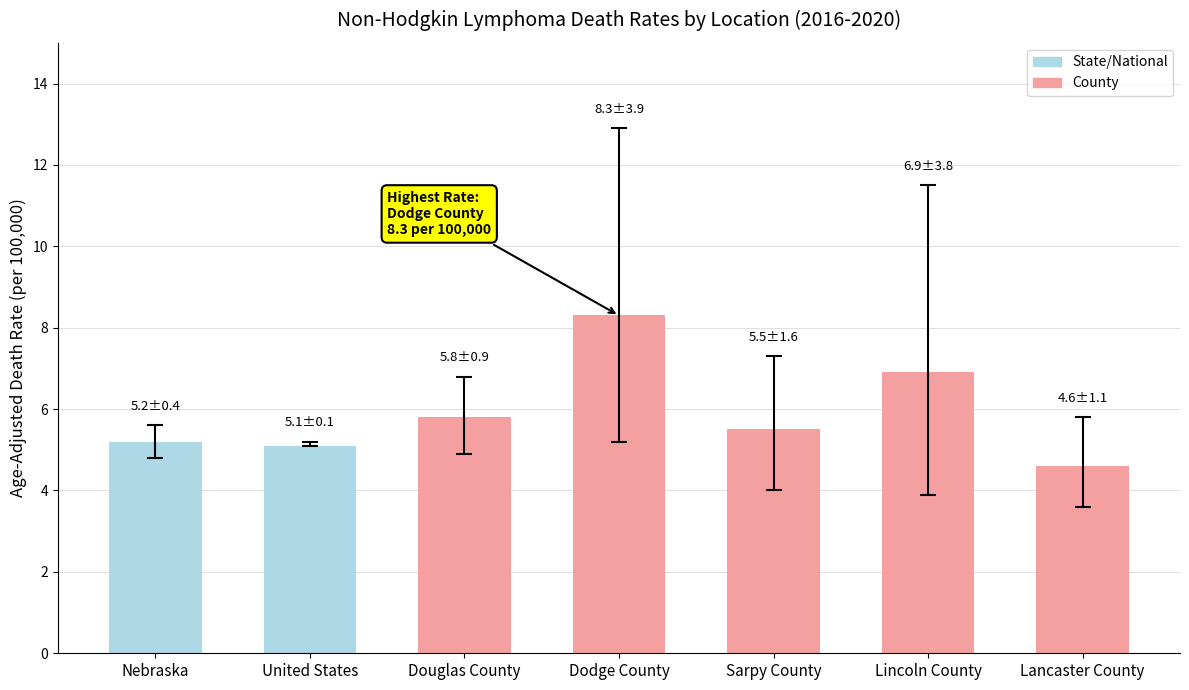

Reading left to right, transcribe all the data shown in this chart.

Nebraska=5.2	United States=5.1	Douglas County=5.8	Dodge County=8.3	Sarpy County=5.5	Lincoln County=6.9	Lancaster County=4.6